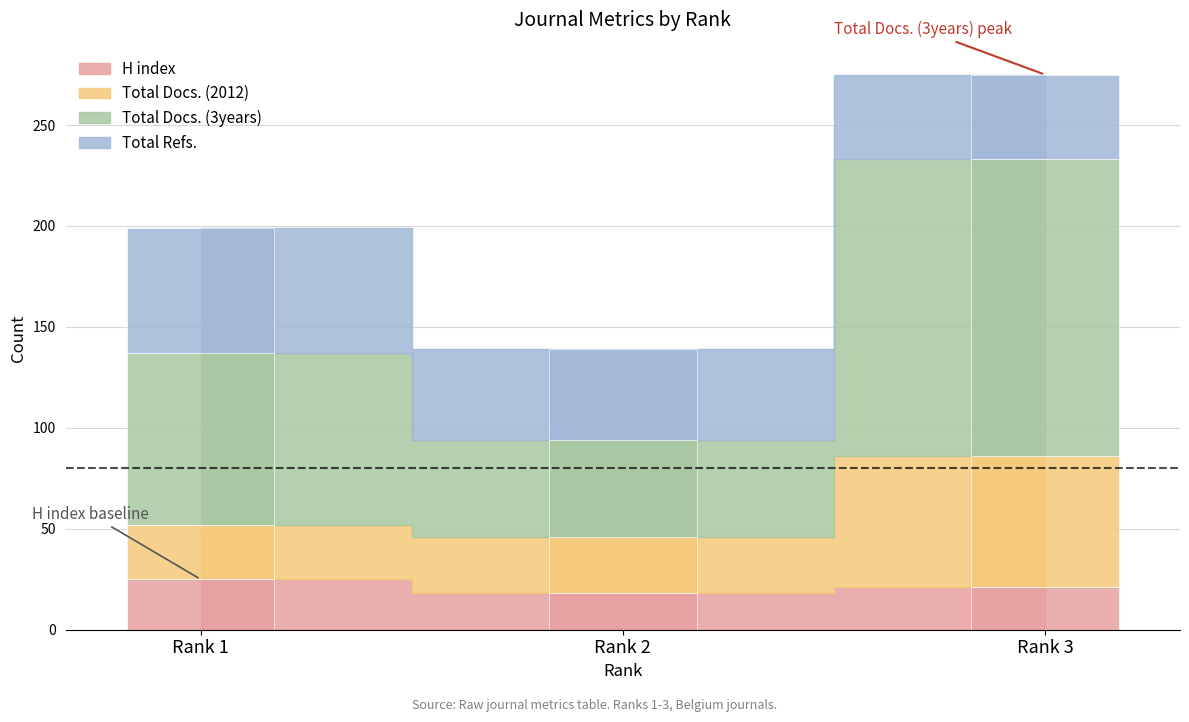

At which label does H index first exceed 21?

Rank 1